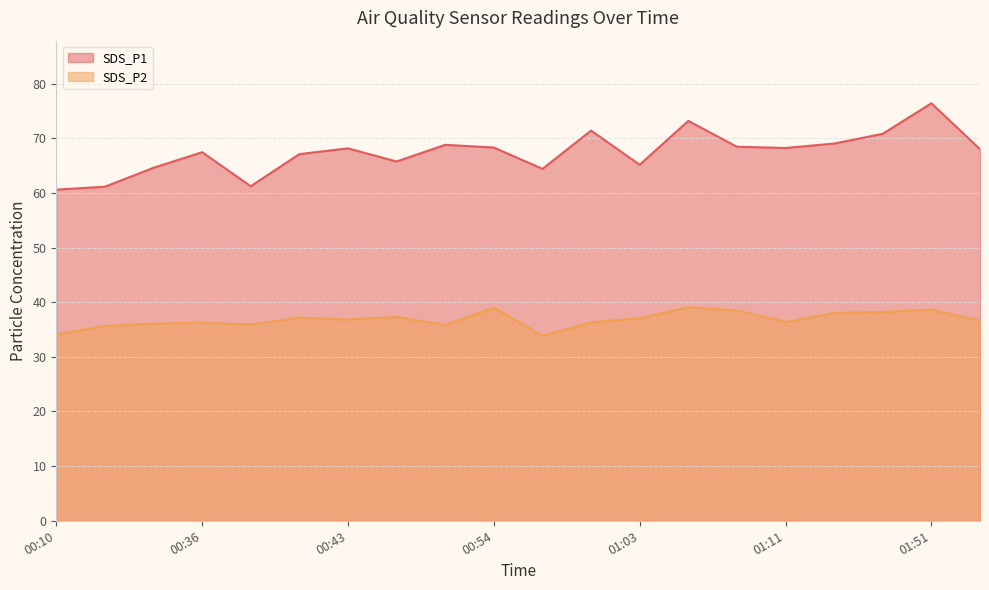

What is the label of the 15th point from the left?

01:08